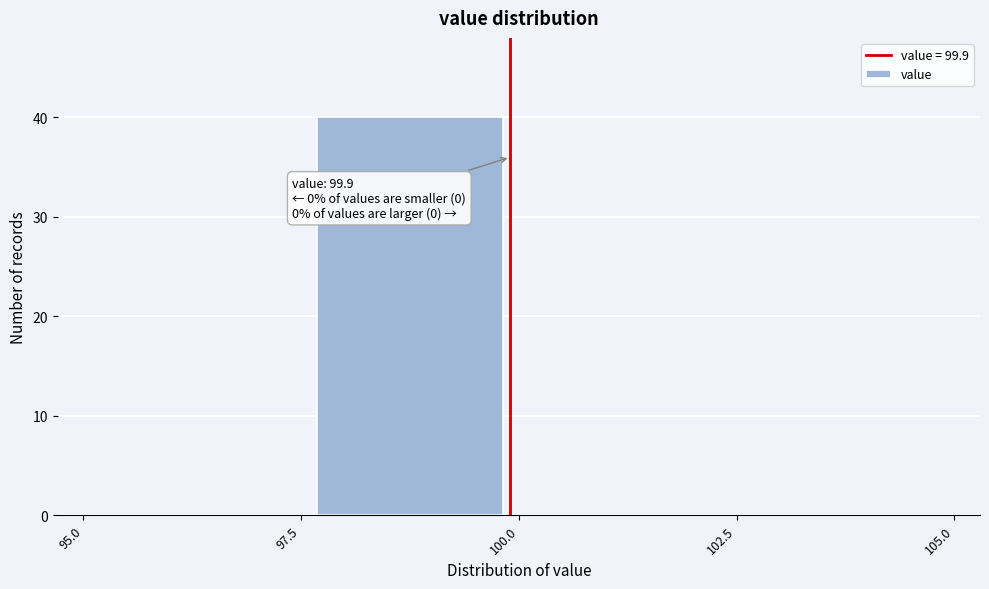

Which range on the x-axis has the tallest bar?

97.5 to 100.0